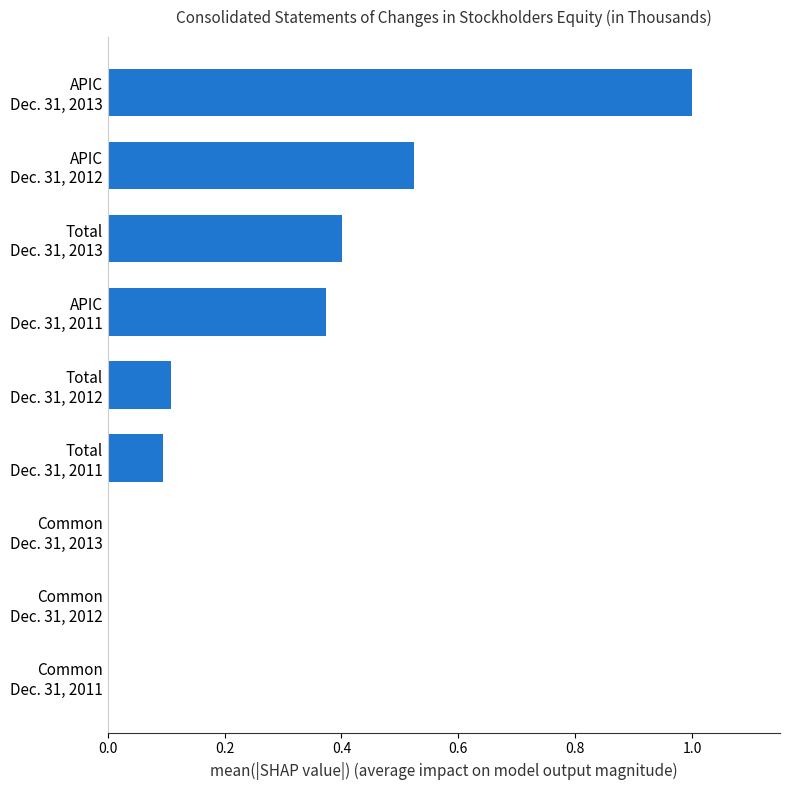

What is the sum of all values?

2.5